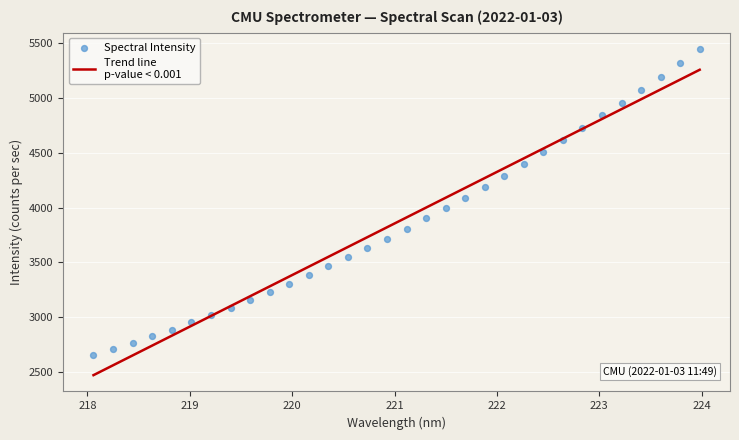

Which series contains the lowest Y value?

Trend line
p-value < 0.001